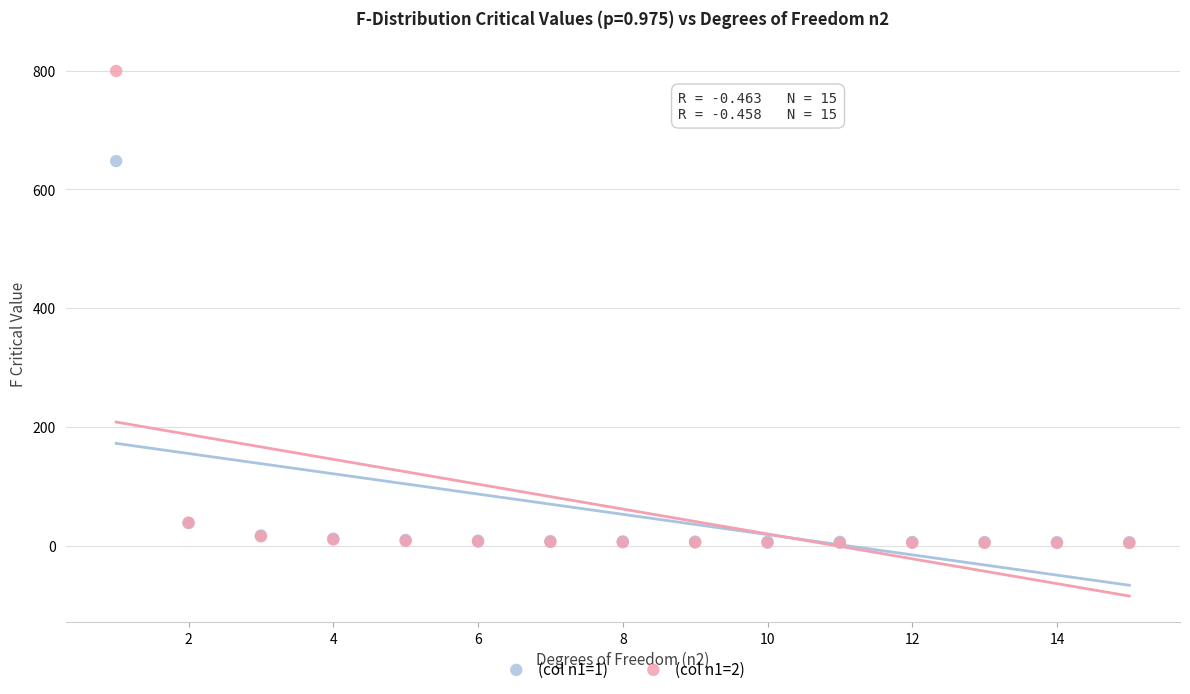

Across all series, what Y value is closest to 402?

647.8